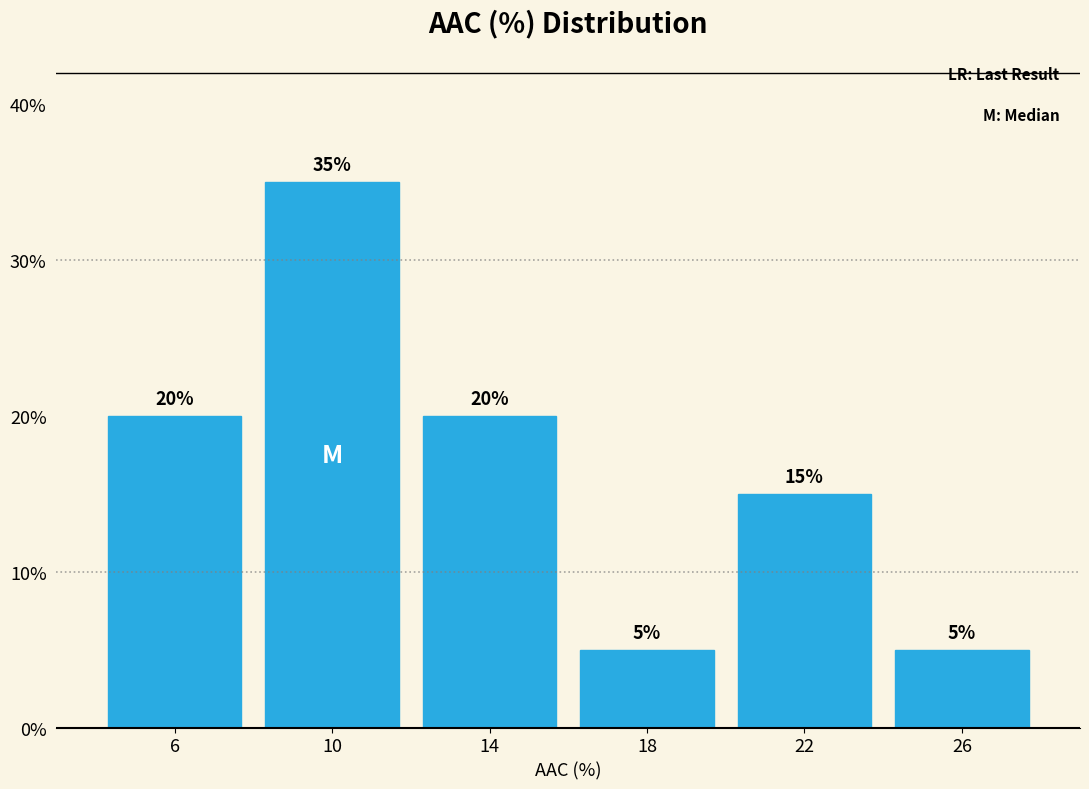

Reading left to right, transcribe this chart: for each bar, give the range it covers on the x-axis and its height.

4 to 8: 20
8 to 12: 35
12 to 16: 20
16 to 20: 5
20 to 24: 15
24 to 28: 5